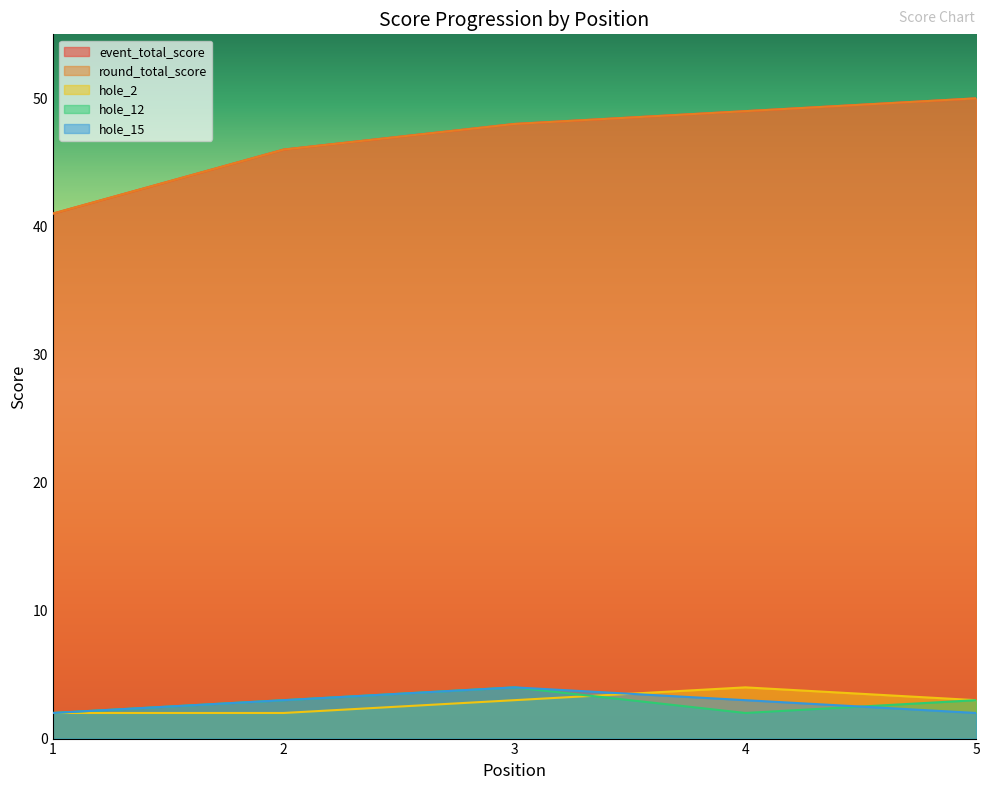

How many times do hole_15 and hole_12 cross each other?

1